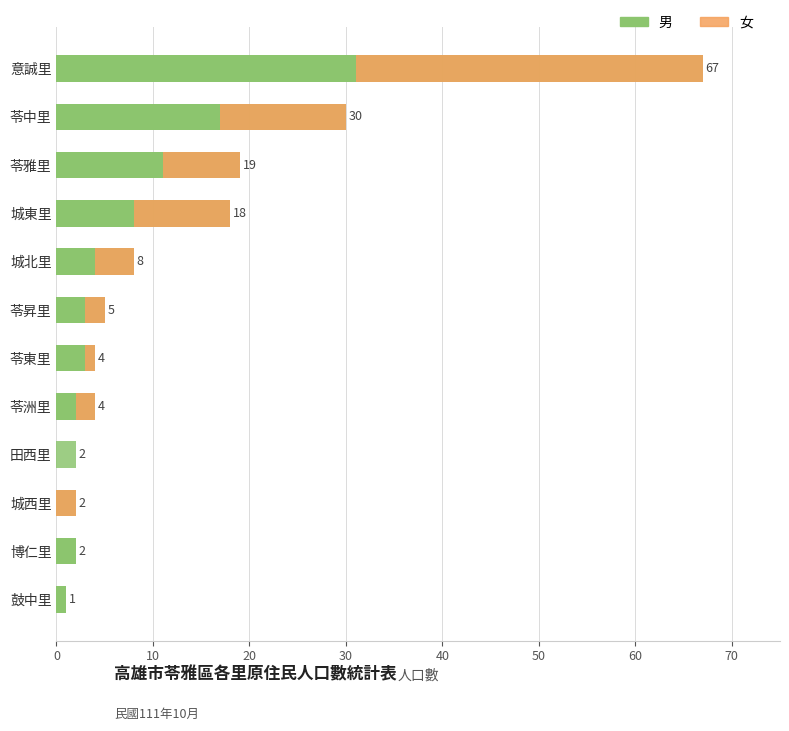

What is the average value of the 男 series?

7